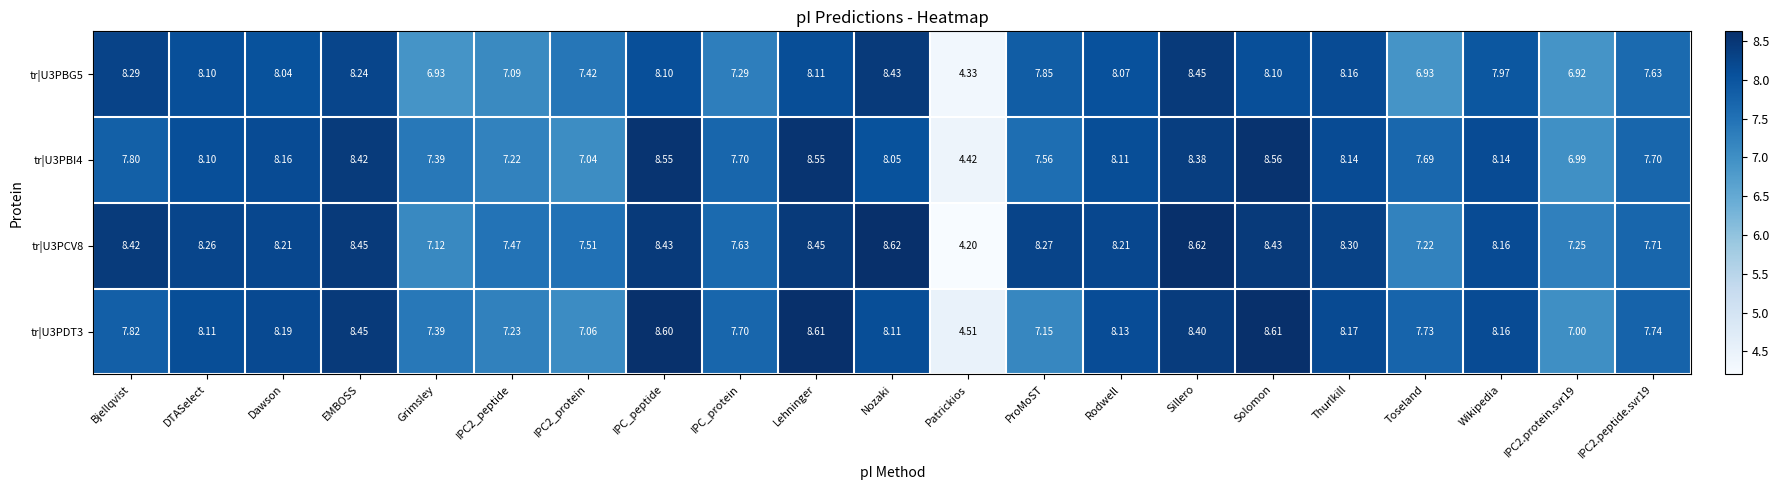

Which series has the widest spread of values?

tr|U3PCV8